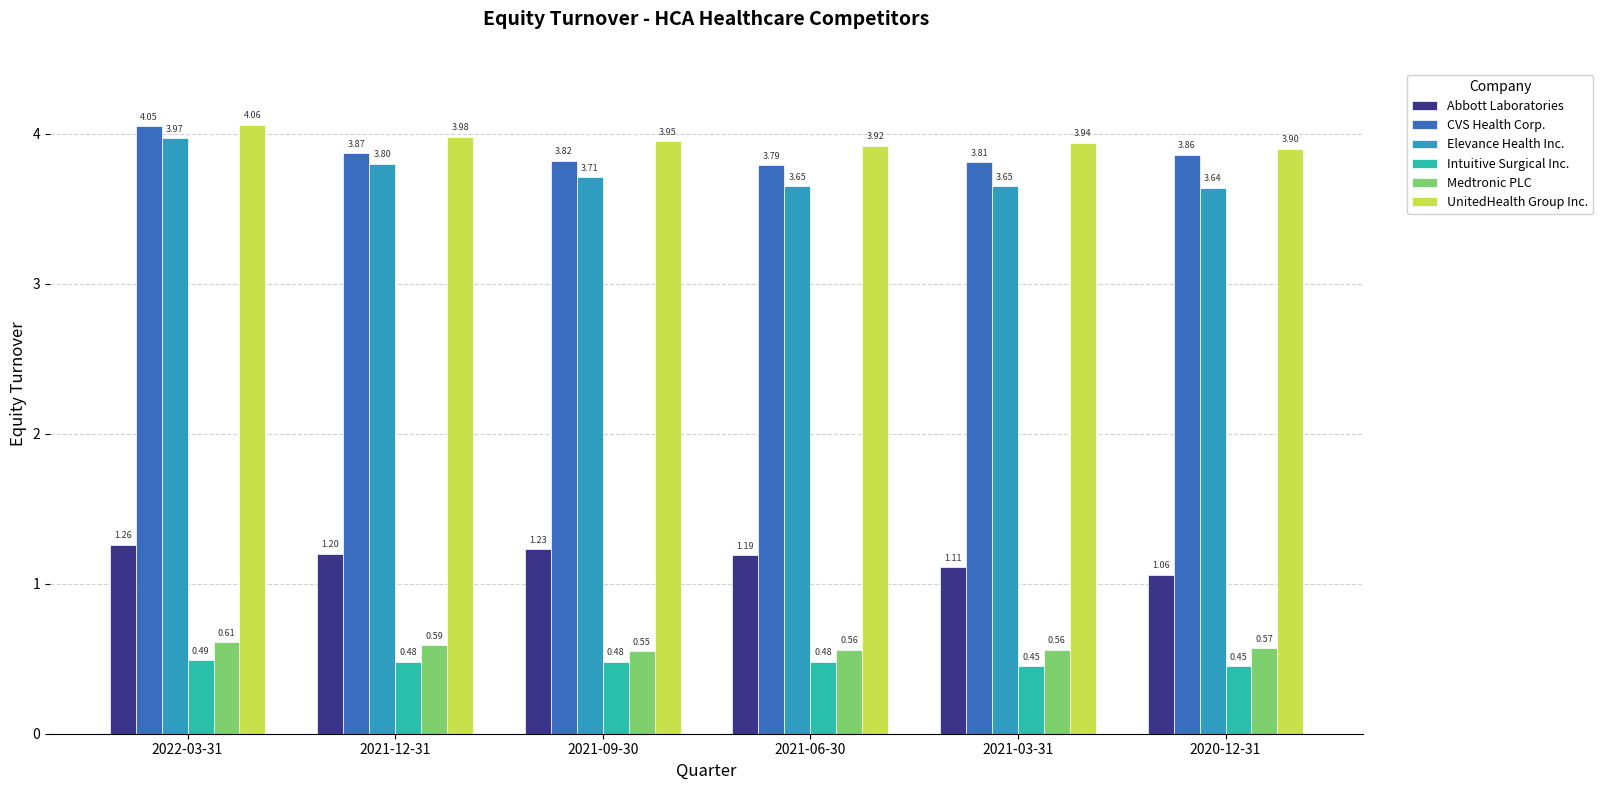

The Abbott Laboratories series shows 1.9 at 2021-12-31. True or false?

False